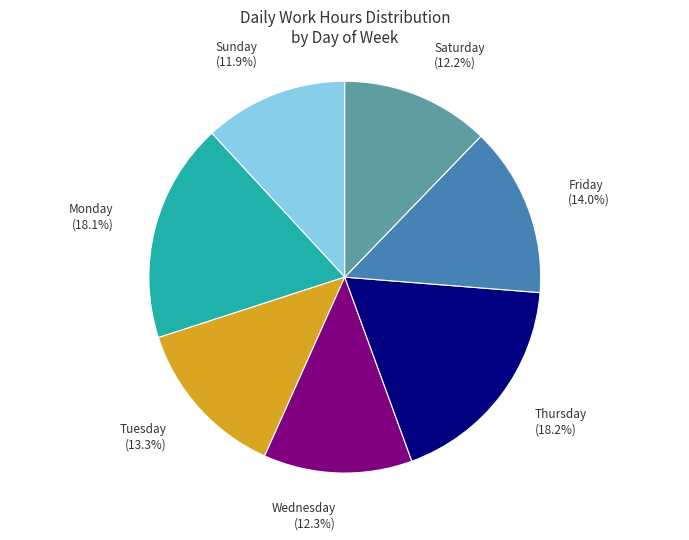

To the nearest percent, what is the average slice percentage?

14%